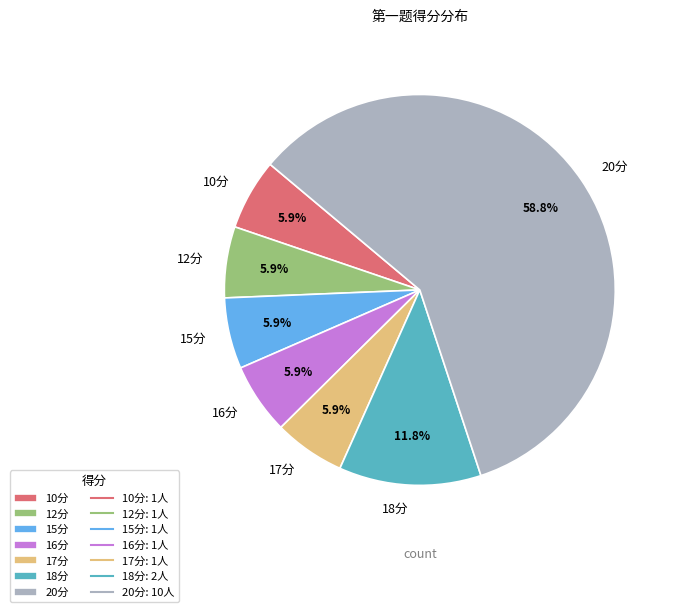

How many segments does this pie chart have?

7